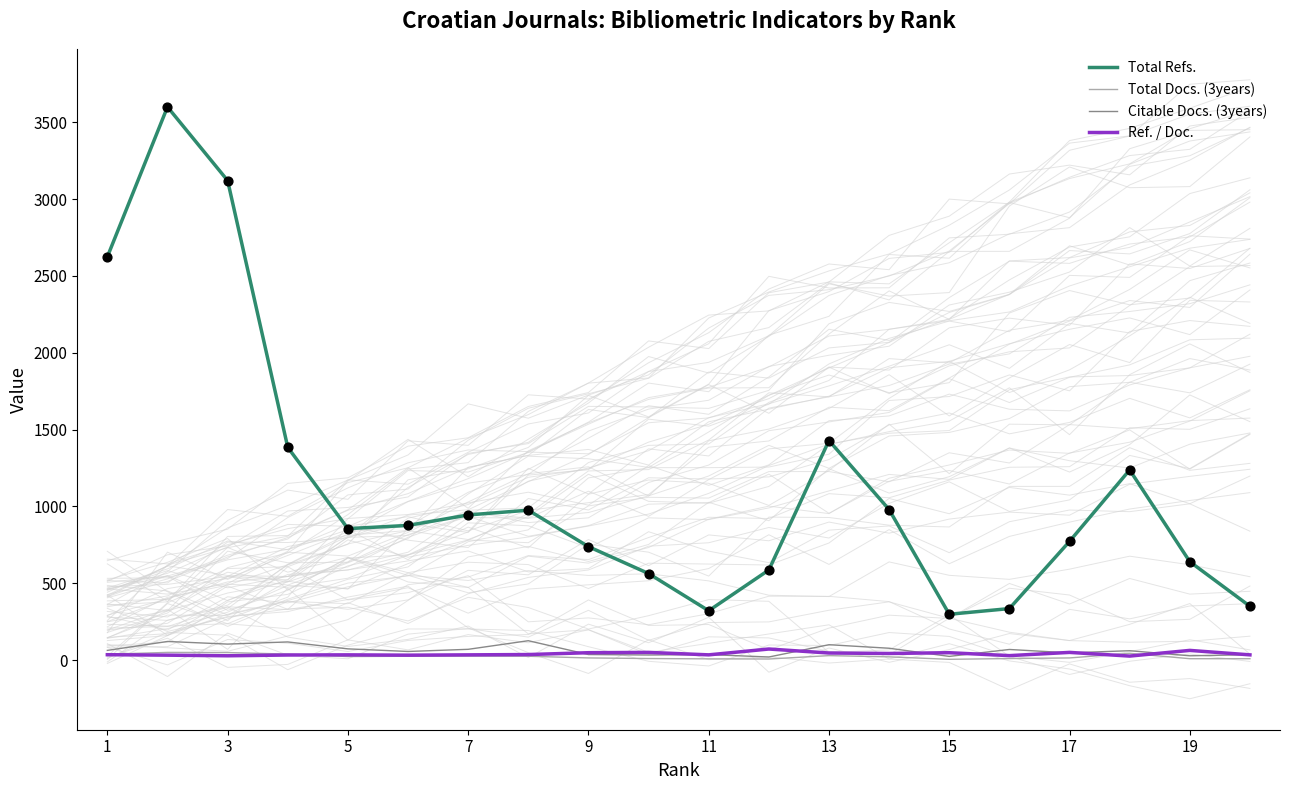

Which series contains the highest Y value?

Total Refs.